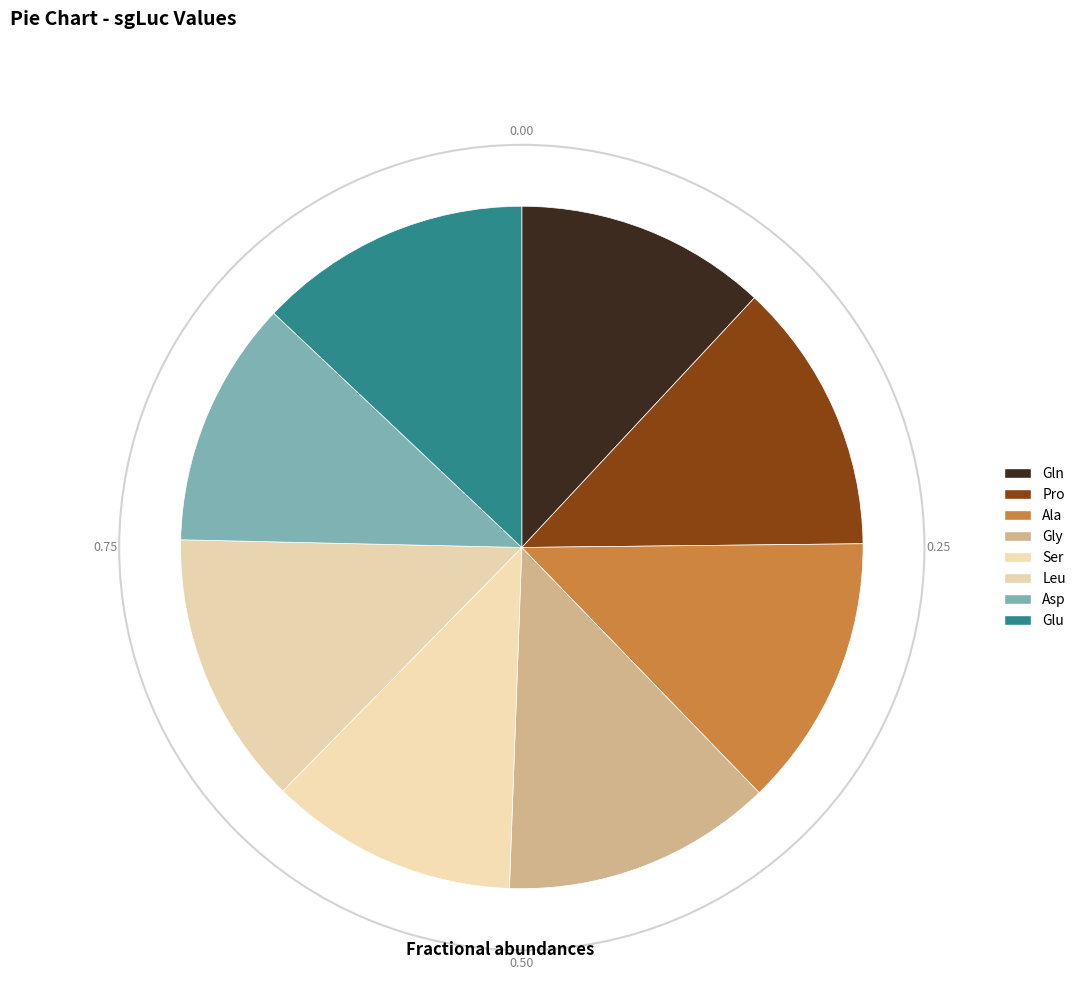

How many slices are in this pie chart?

8